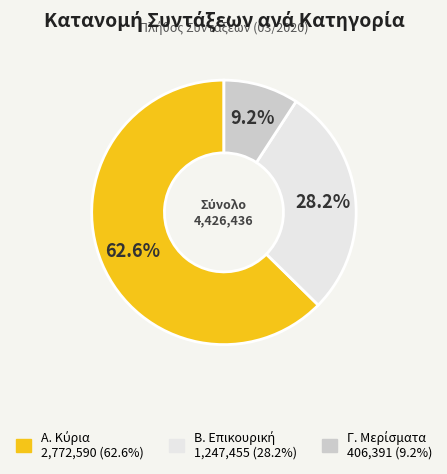

Is there any slice that represents more than half of the pie?

Yes